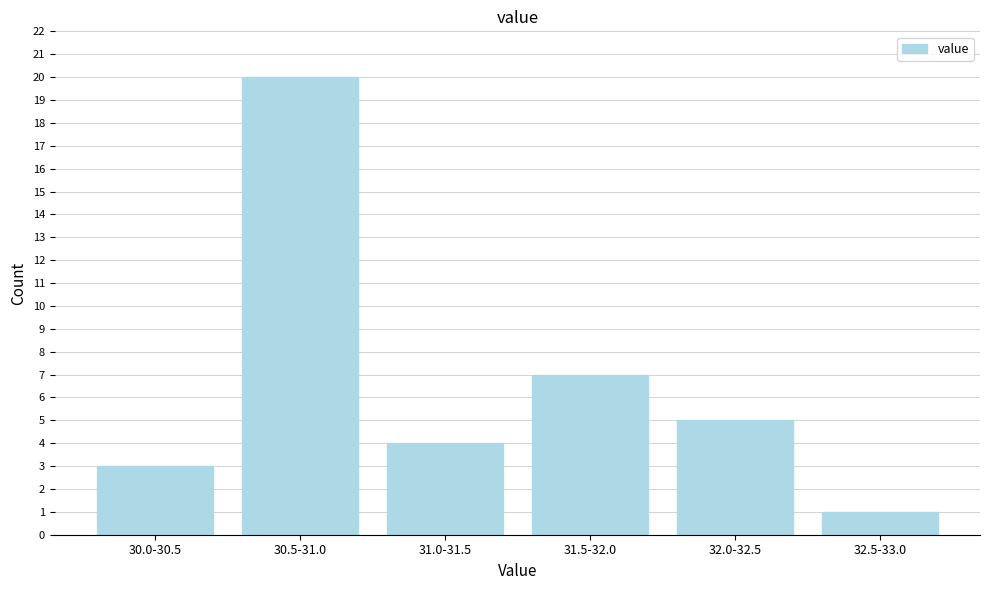

Reading left to right, what are all the values shown in this chart?

3	20	4	7	5	1